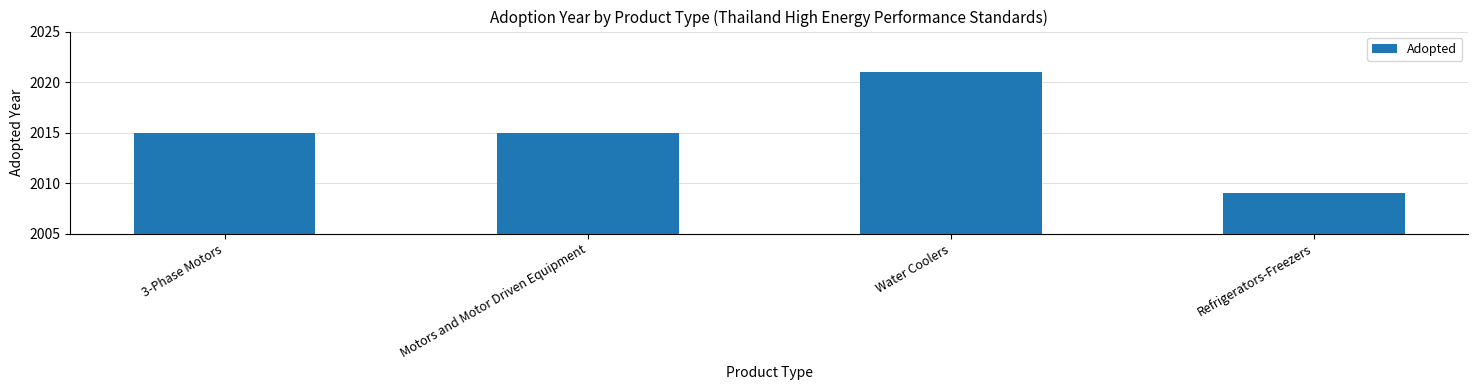

Is it true that the value at 3-Phase Motors is 2943?

False